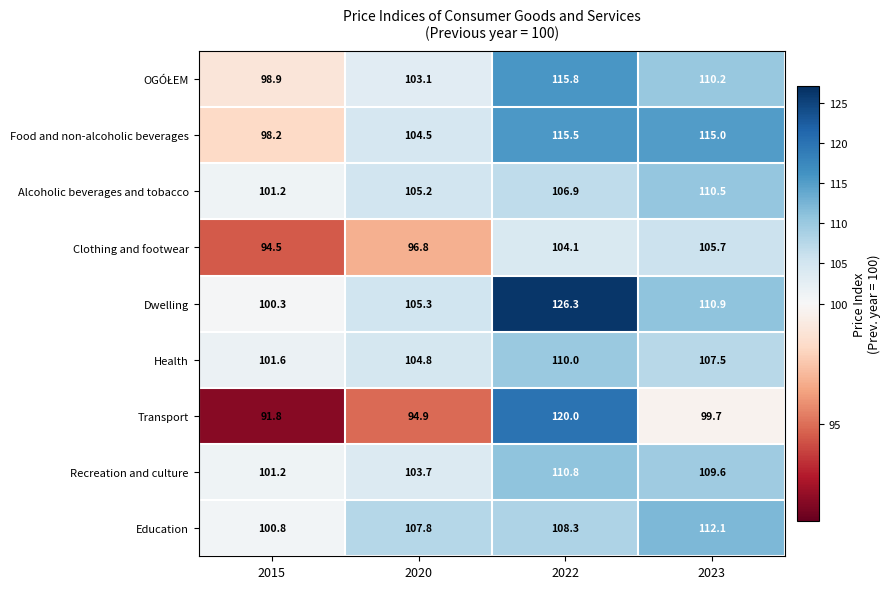

At how many categories does at least one series exceed 111?

2